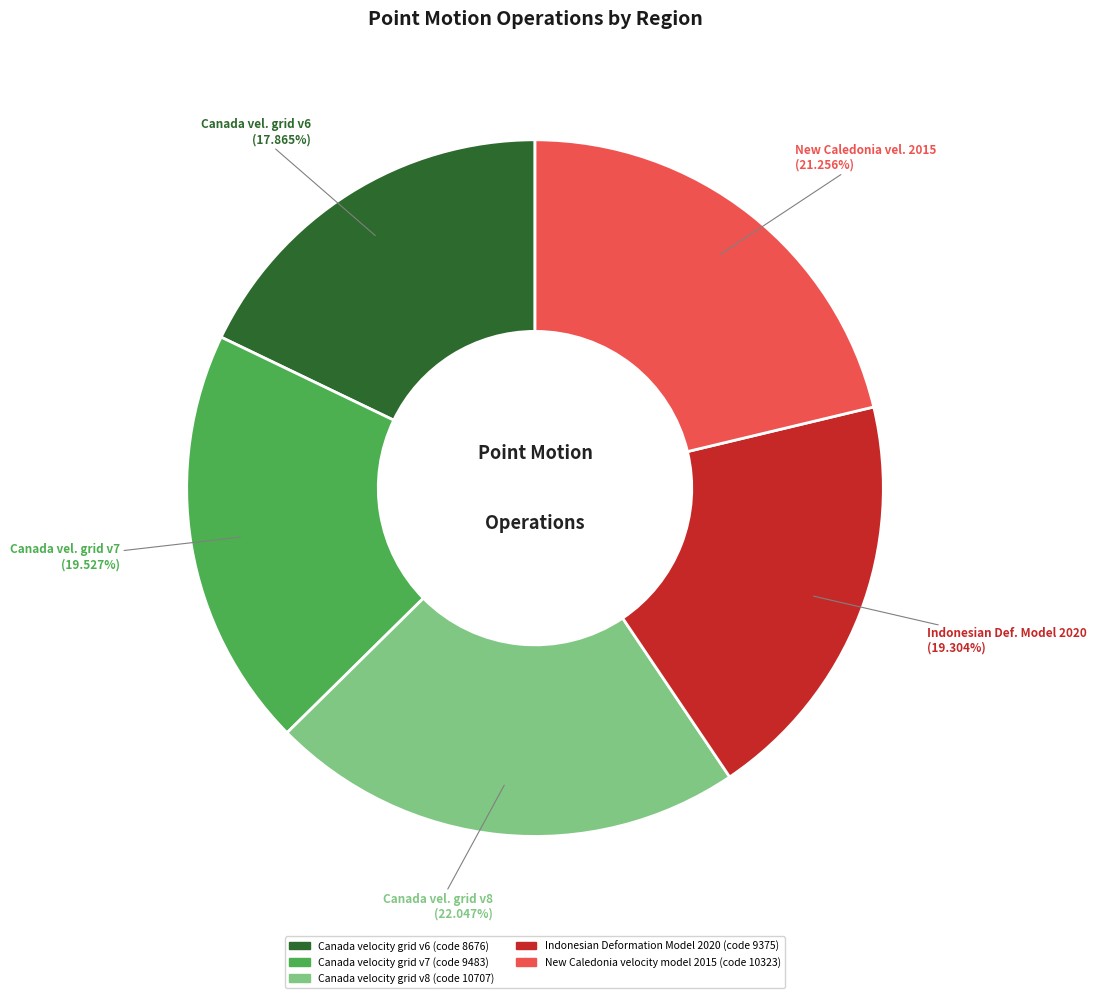

What percentage is NOT represented by New Caledonia velocity model 2015?

78.7%